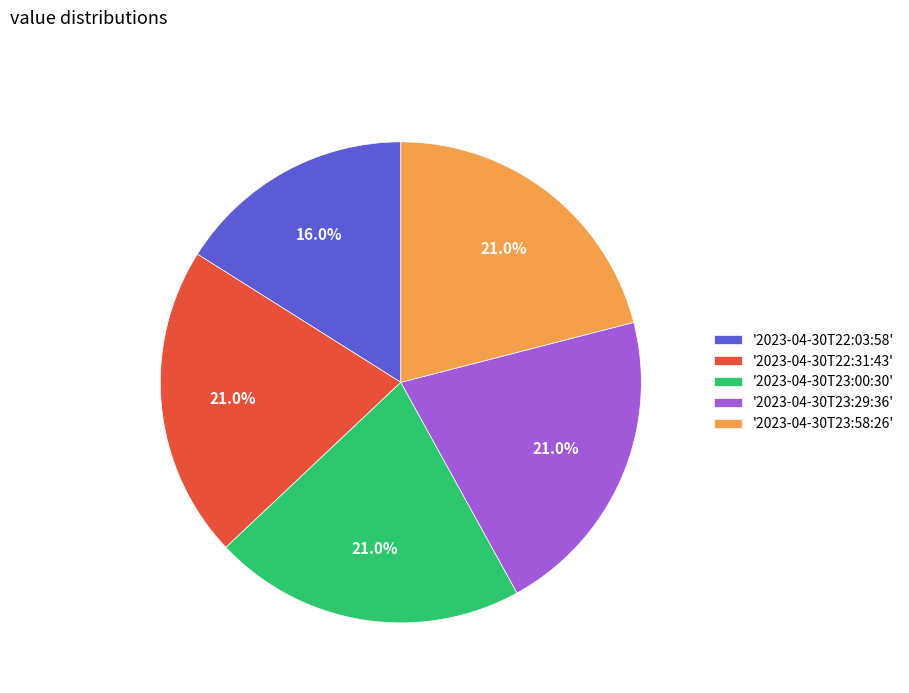

Is there a majority slice in this chart?

No